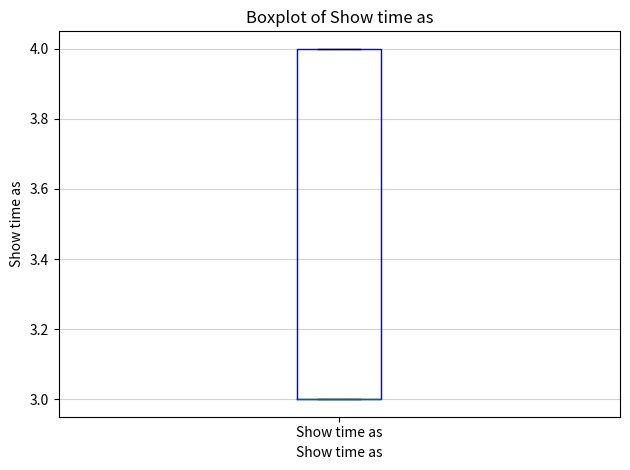

Transcribe this box plot: give where the median line is, the range the box spans, and where the two whiskers end, as read against the y-axis. The values are not printed on the chart, so give them approximately, as read against the axis.

median 3 (drawn on the box's lower edge), box 3 to 4, whiskers 3 to 4